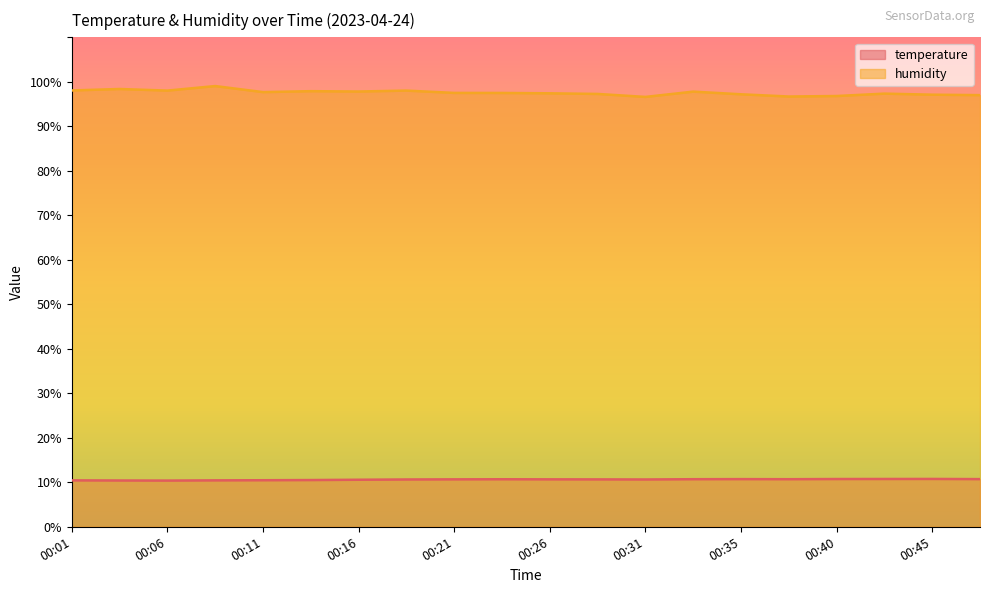

Which category has the highest value in the temperature series?

00:45